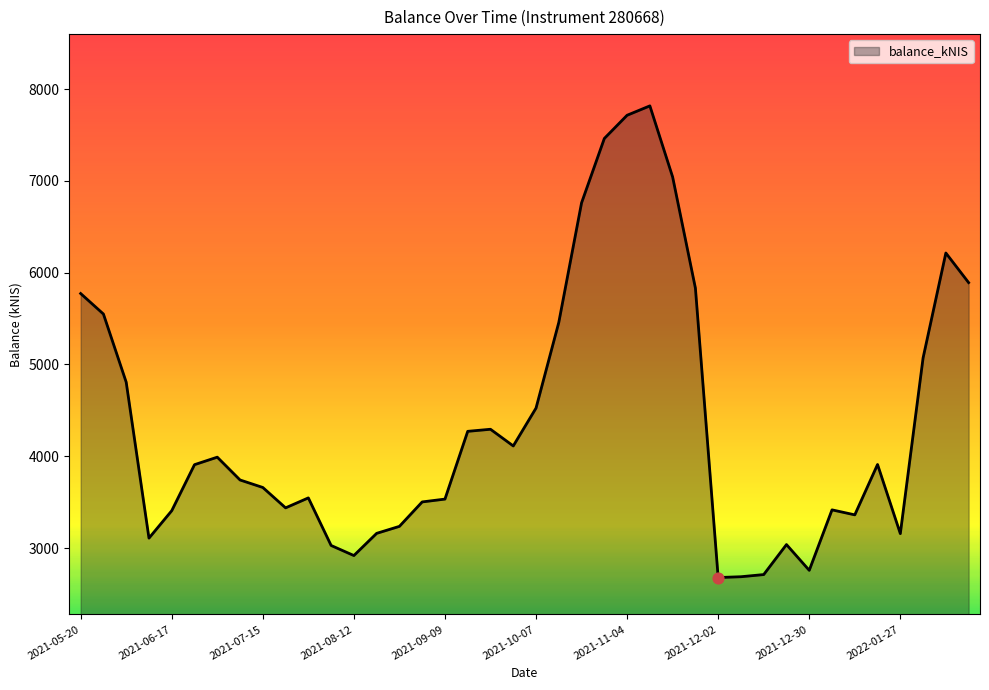

What is the smallest value displayed?

2679.3